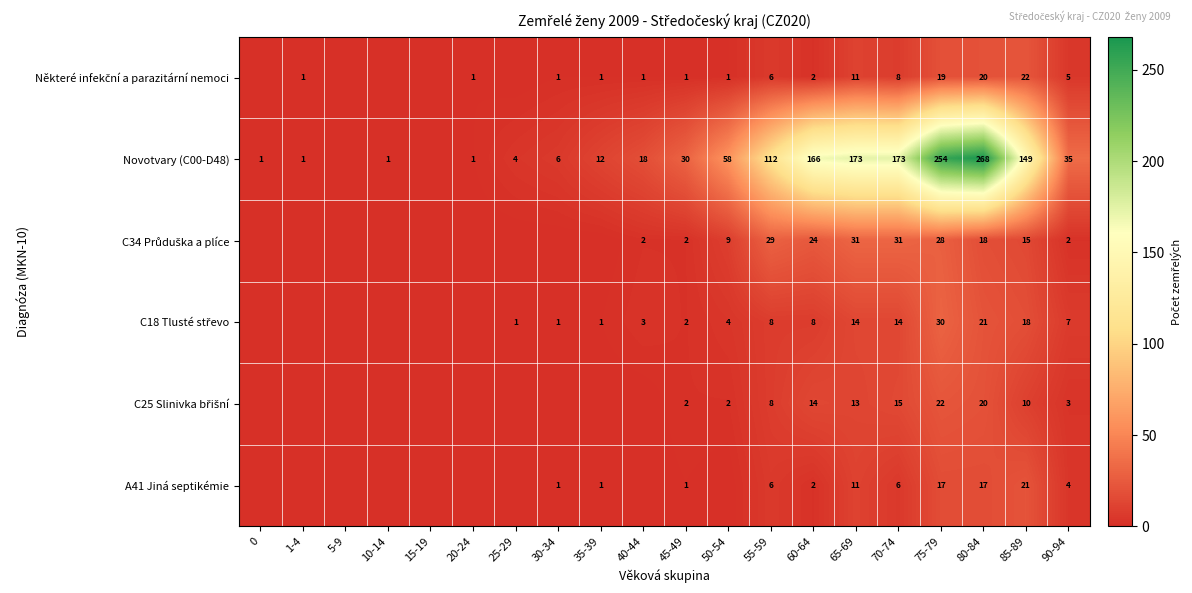

Count the number of data series in this chart.

6